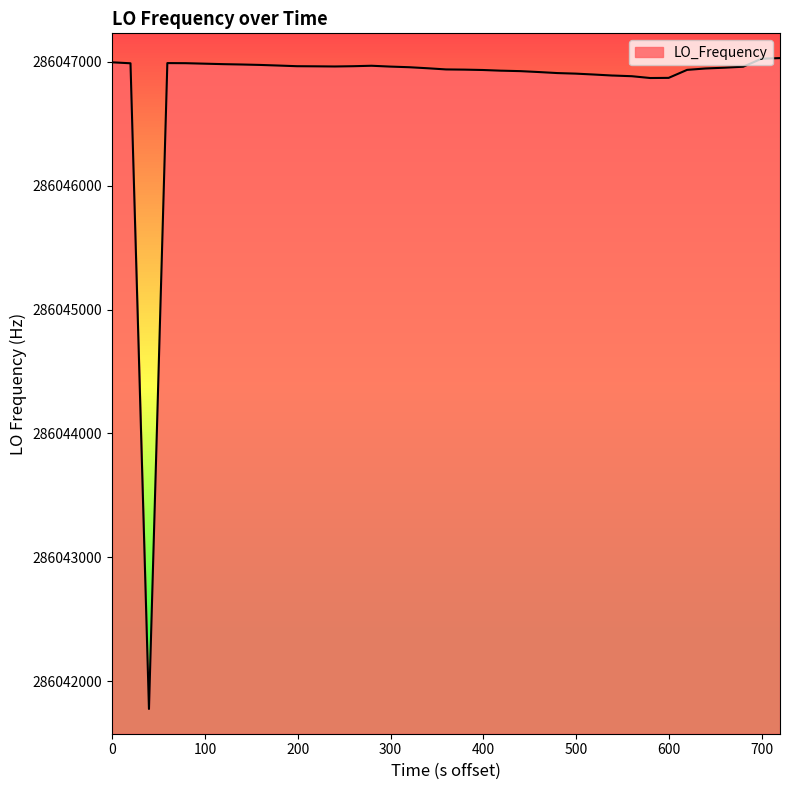

What is the difference between the maximum and minimum values?

5256.1